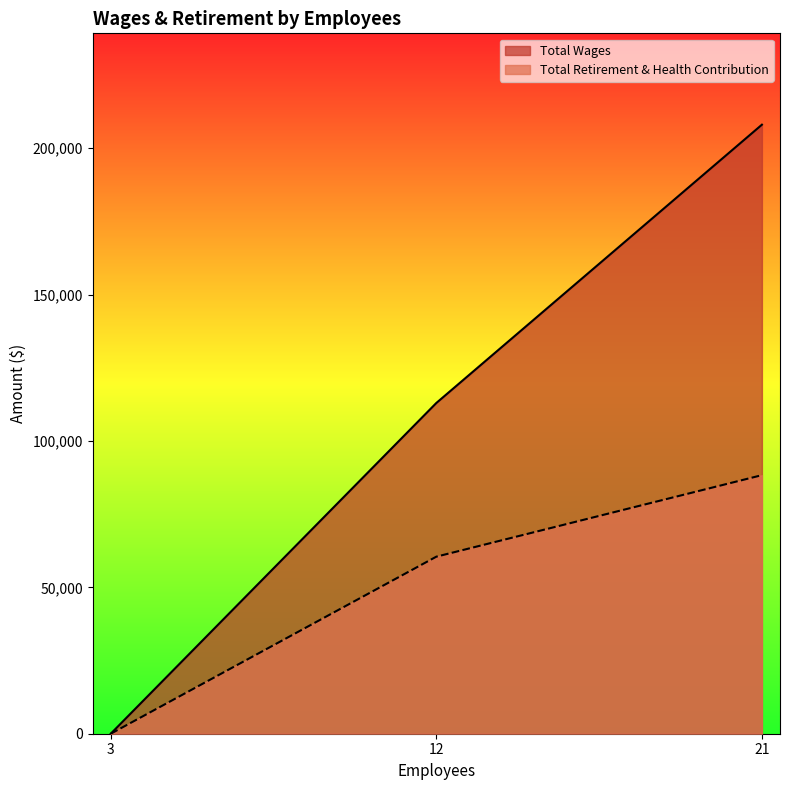

How many lines are shown in the chart?

2